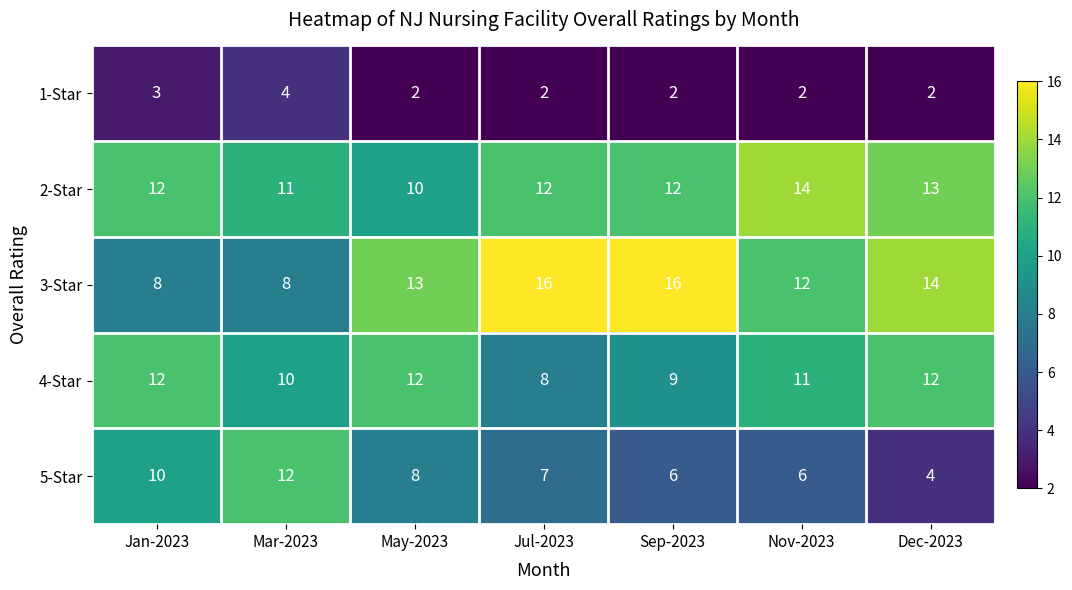

Which category has the highest value in the 1-Star series?

Mar-2023